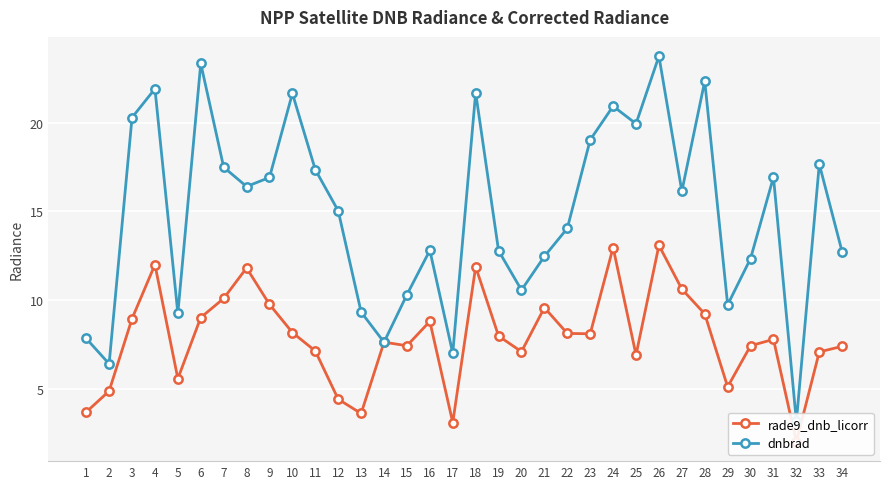

What is the sum of the rade9_dnb_licorr values at 19 and 17?

11.1